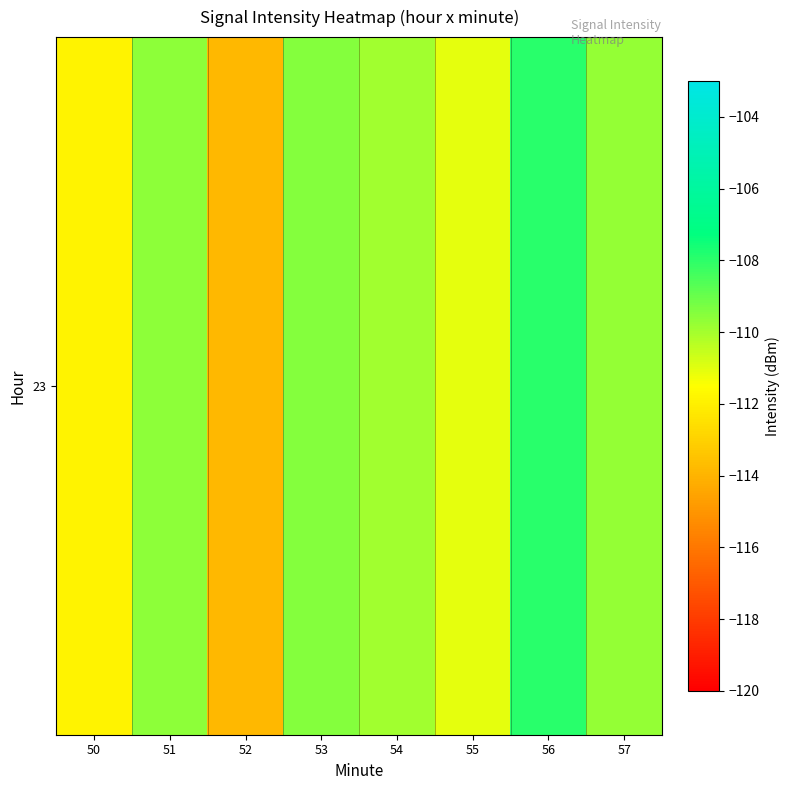

The chart shows a value of -109.6 at 51. True or false?

True